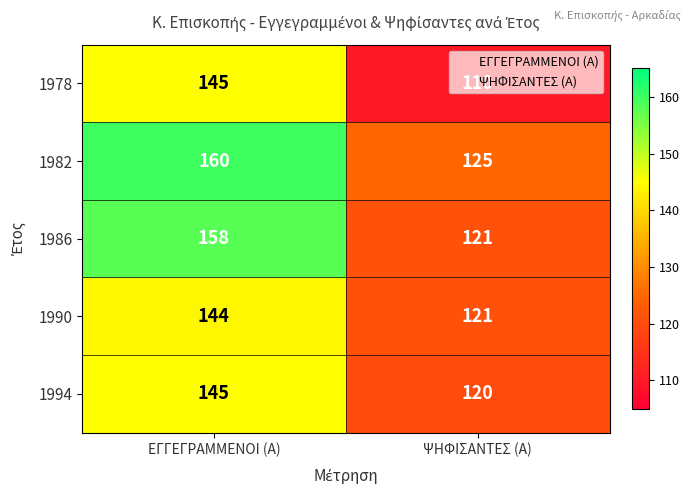

True or false: 1990 has a value of 121 at ΨΗΦΙΣΑΝΤΕΣ (Α).

True